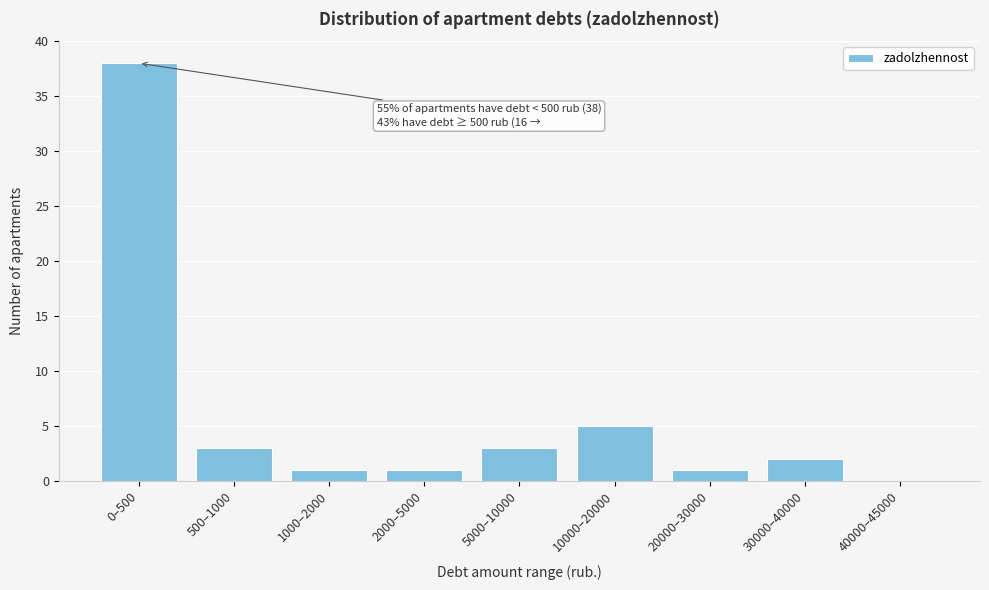

Reading left to right, list all the values displayed in this chart.

0–500=38	500–1000=3	1000–2000=1	2000–5000=1	5000–10000=3	10000–20000=5	20000–30000=1	30000–40000=2	40000–45000=0